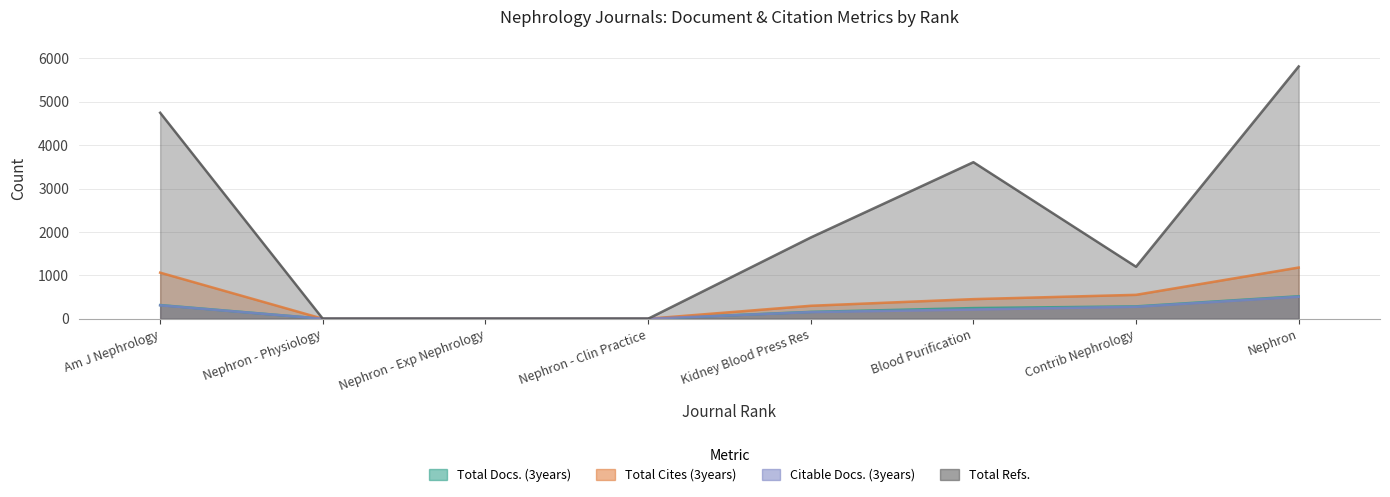

Which has a higher value, Am J Nephrology or Nephron?

Nephron